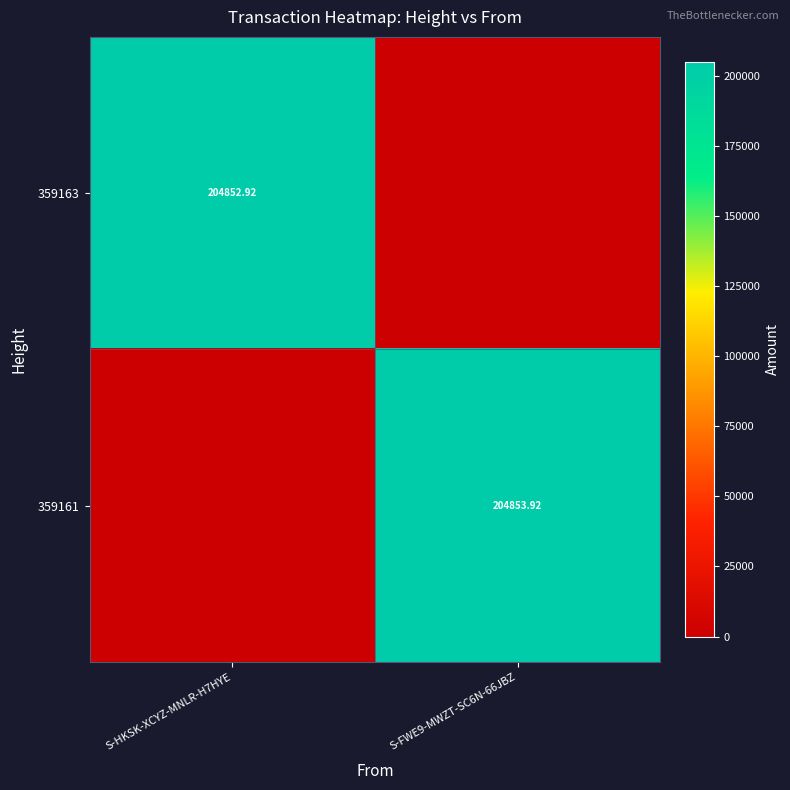

Count the number of categories in the chart.

2